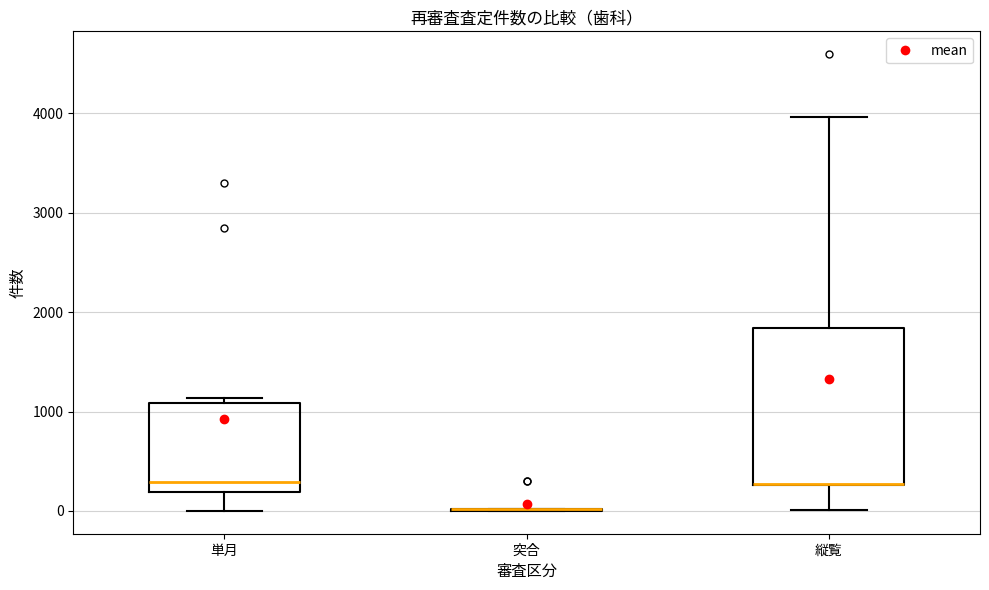

Which box is the tallest, from its lower edge to its upper edge?

縦覧